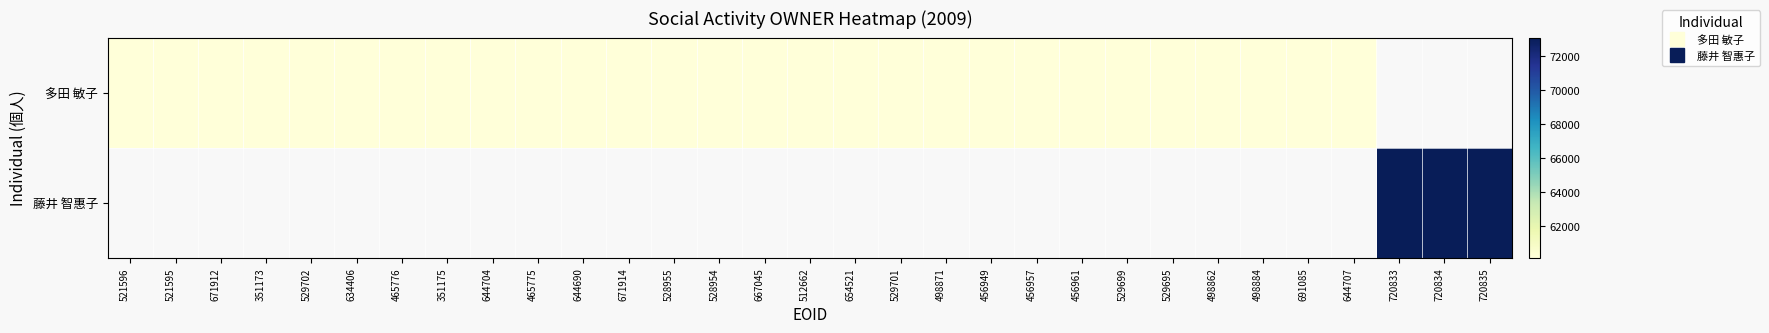

What is the smallest value displayed?

60166.0